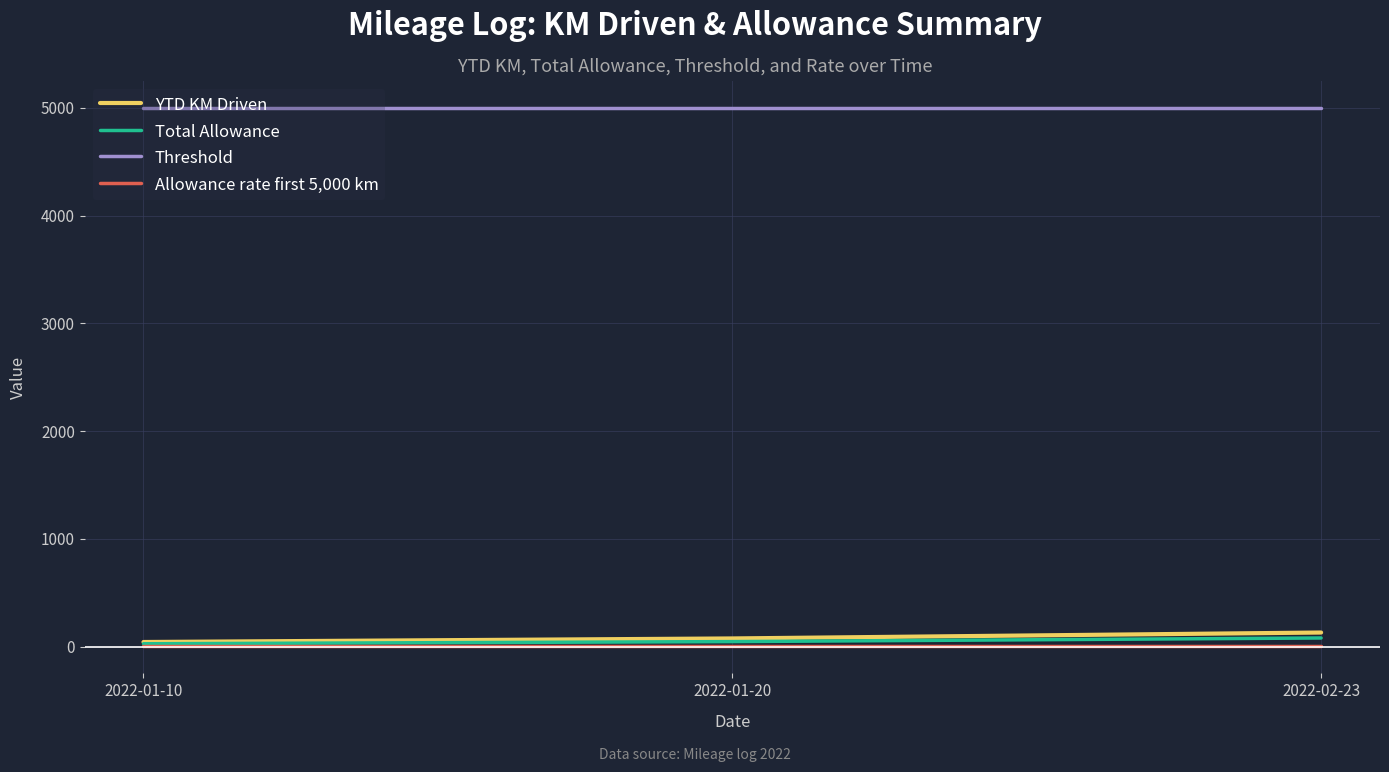

What is the sum of all Allowance rate first 5,000 km values?

1.8